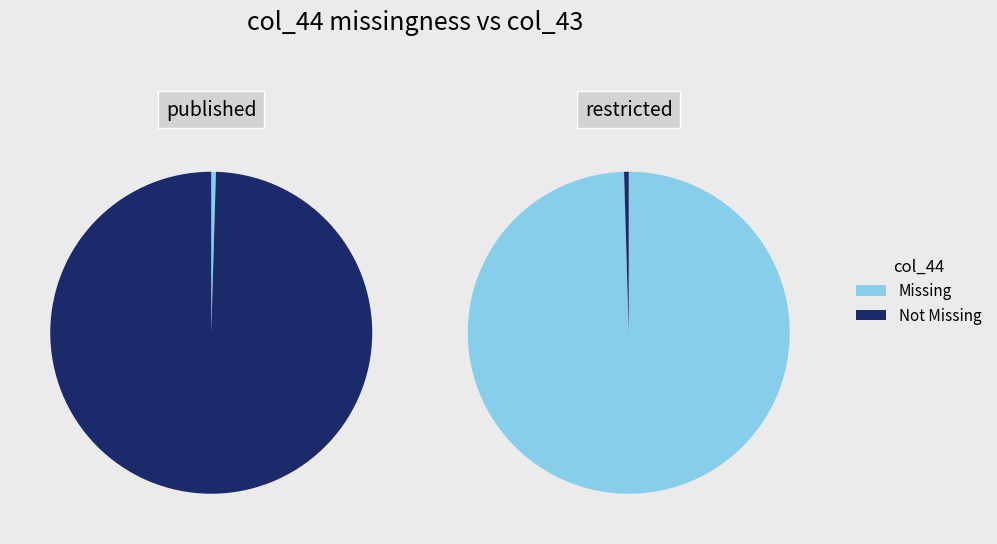

To the nearest percent, what is the average slice percentage?

50%